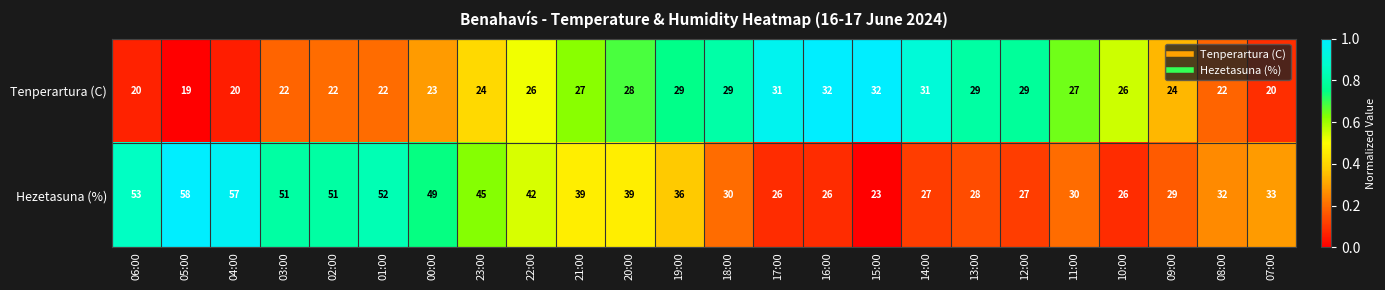

Rank the series at 12:00 from highest to lowest value.

Tenperartura (C), Hezetasuna (%)